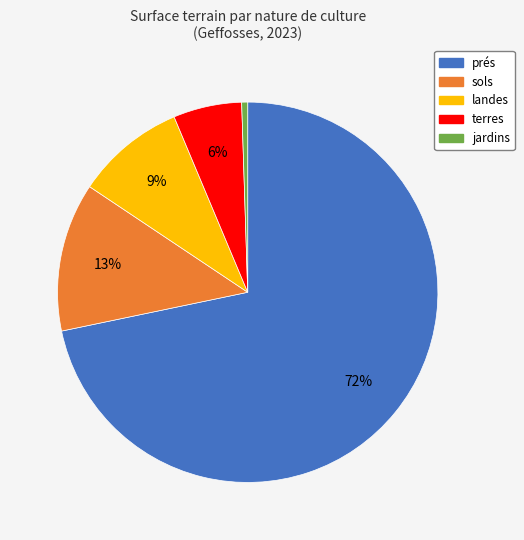

To the nearest percent, what is the combined percentage of landes and jardins?

10%